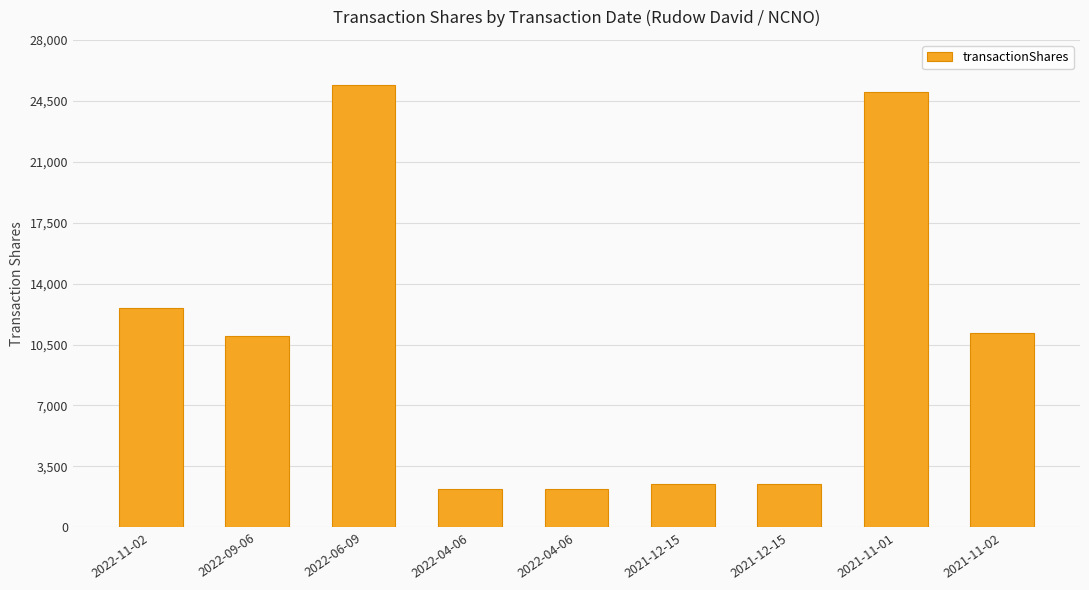

What is the smallest value displayed?

2215